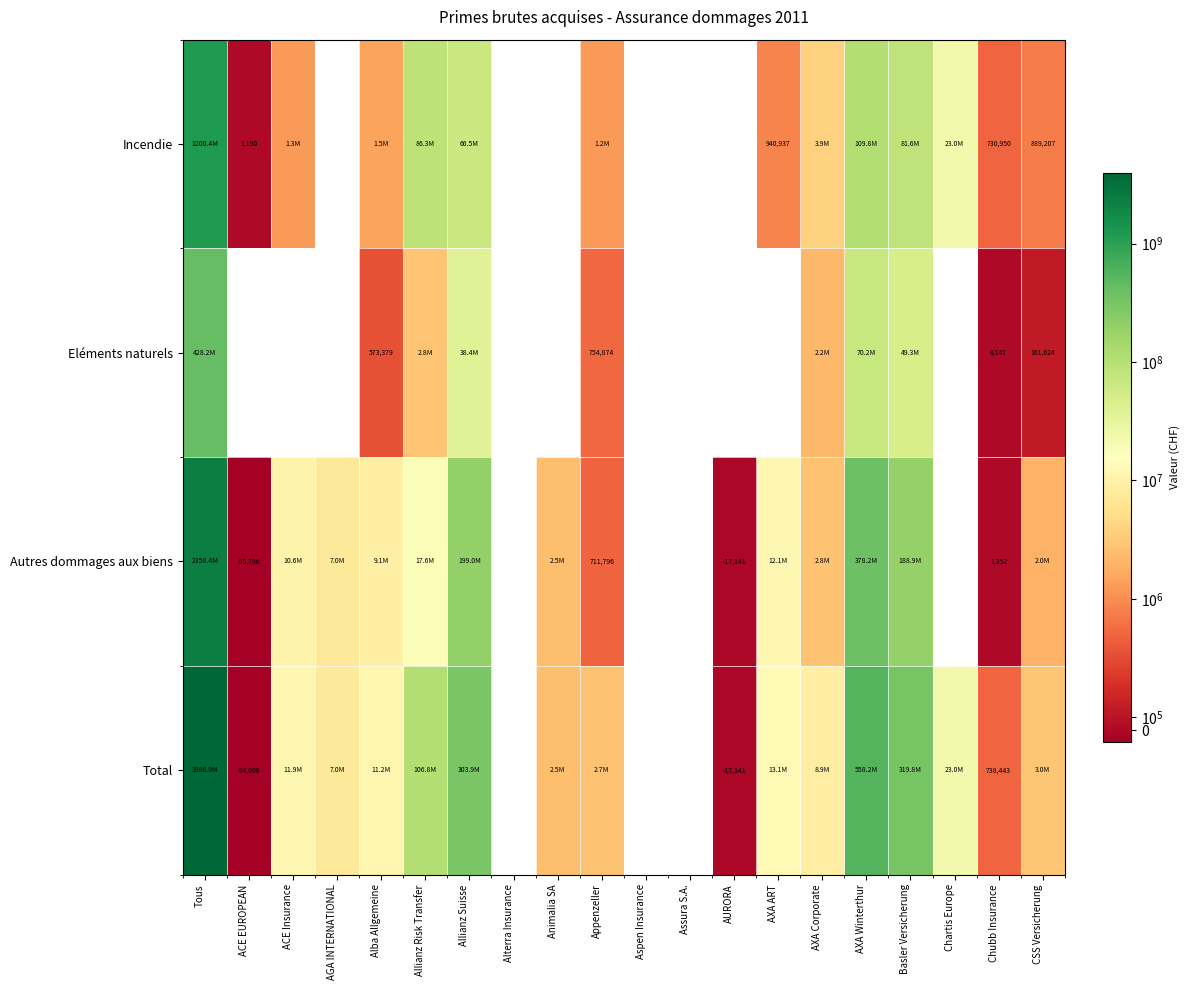

What is the total value across all series at Chubb Insurance?

1476886.0